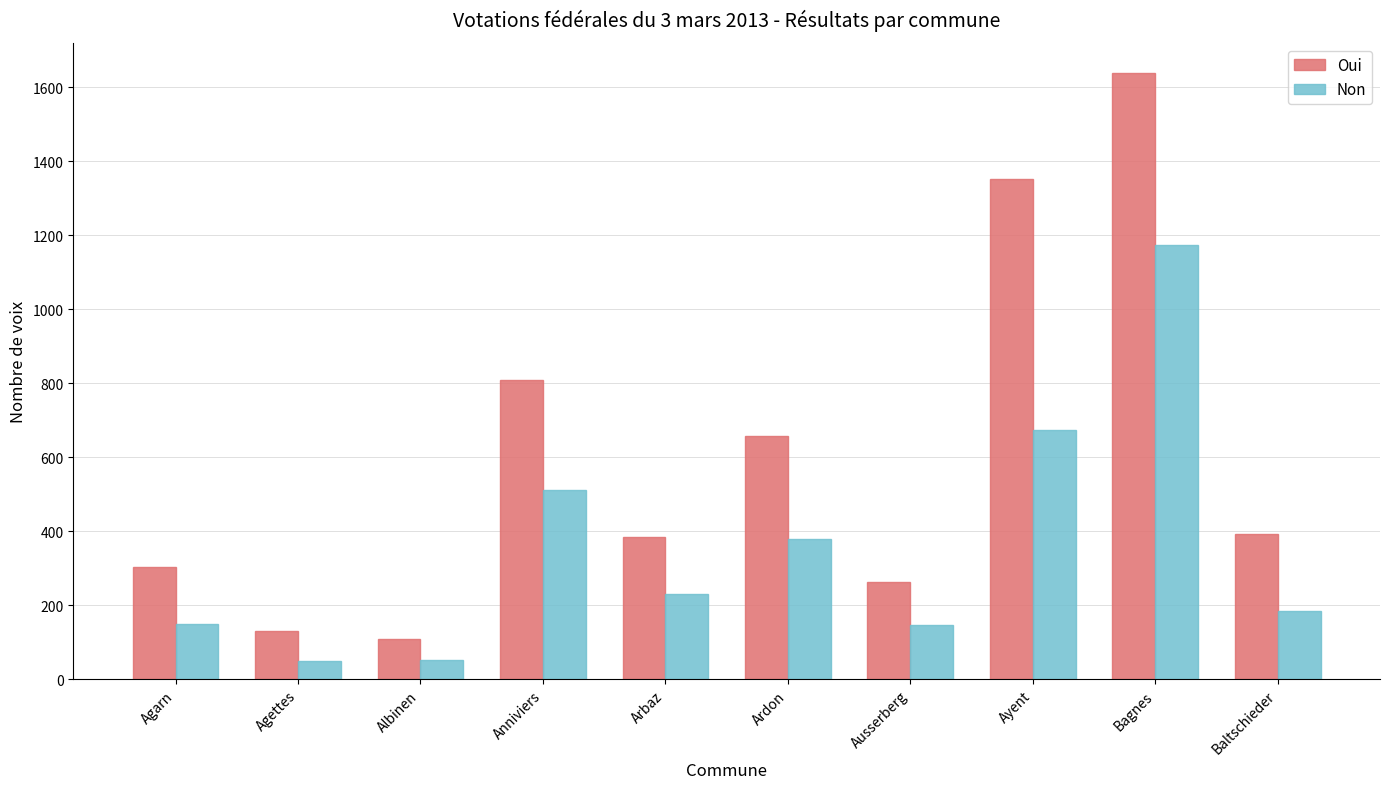

How many values in the Non series are below 230?

5